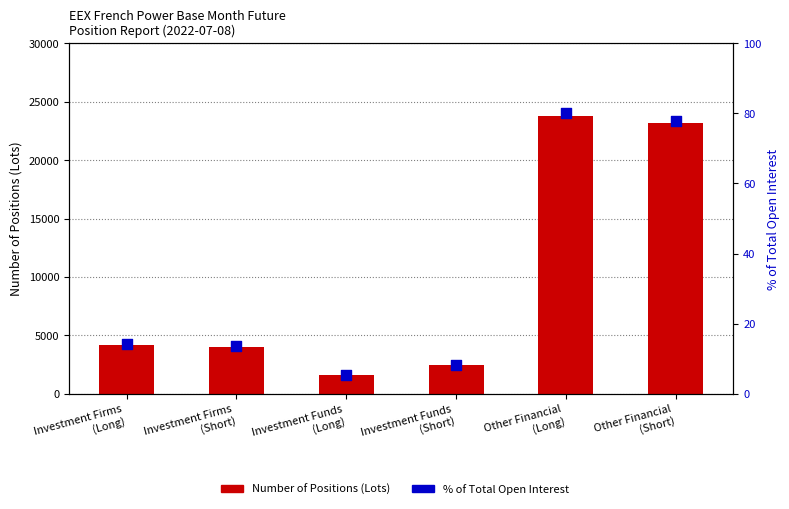

Which series has the widest spread of Y values?

Number of Positions (Lots)